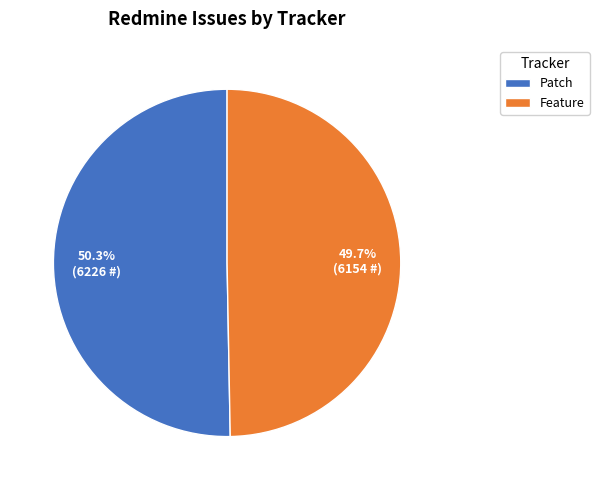

How much of the chart is everything except Patch?

49.7%